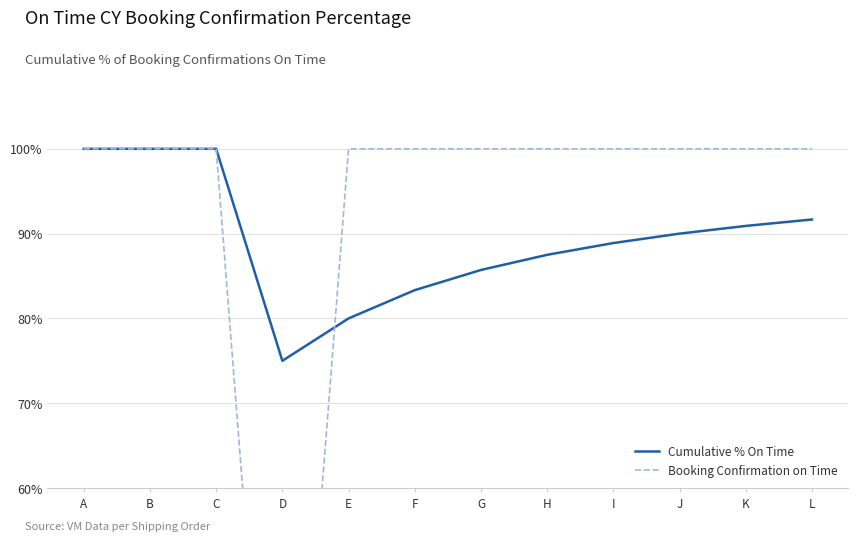

How many distinct data groups are displayed?

2